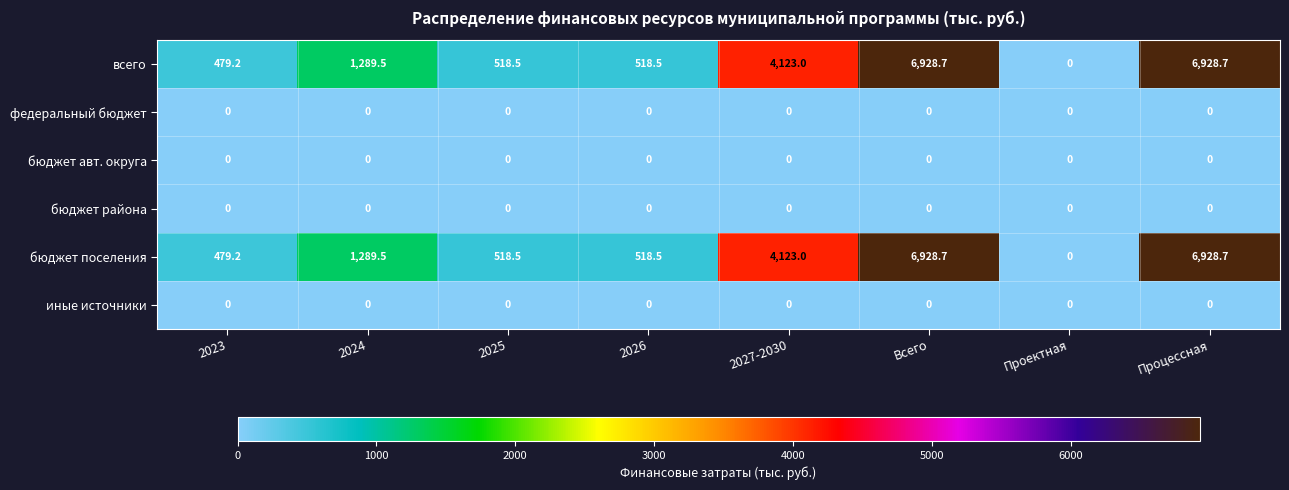

What is the spread (max minus min) of values at 2024?

1289.5